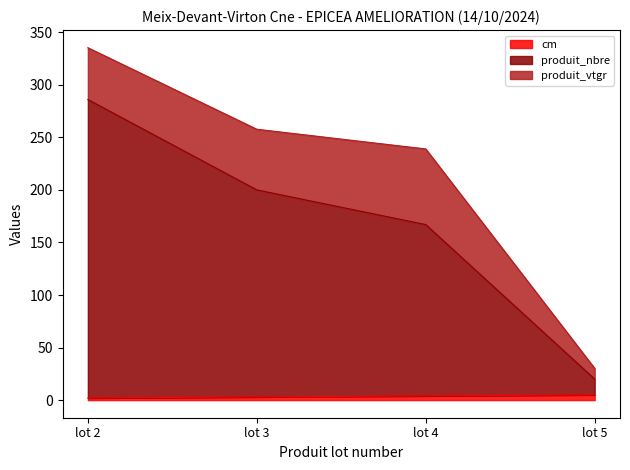

What value does the cm series have at lot 5?

5.0